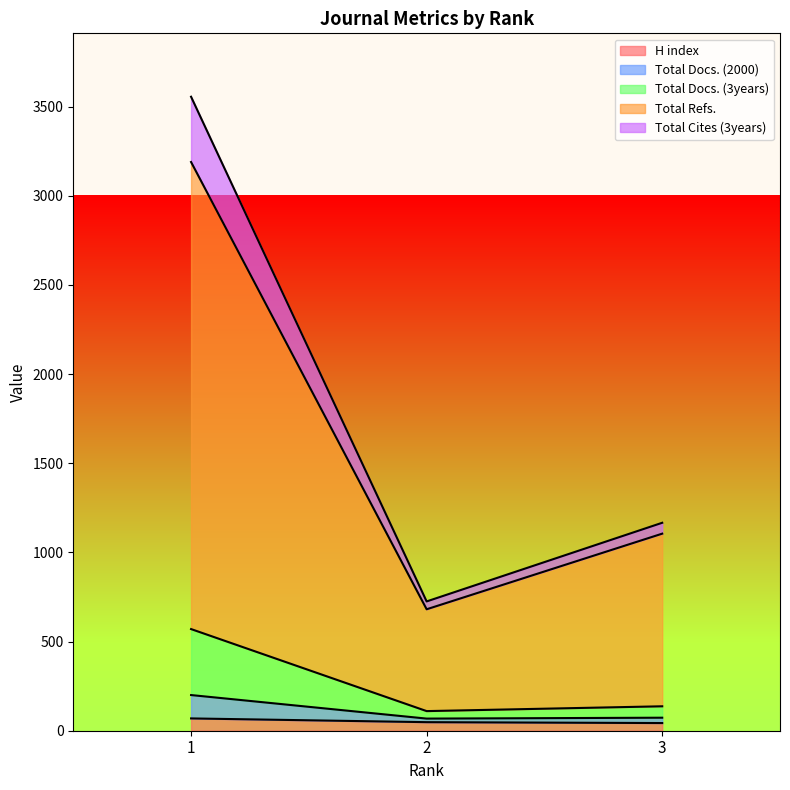

The value of Total Docs. (2000) at 3 is 204. True or false?

False